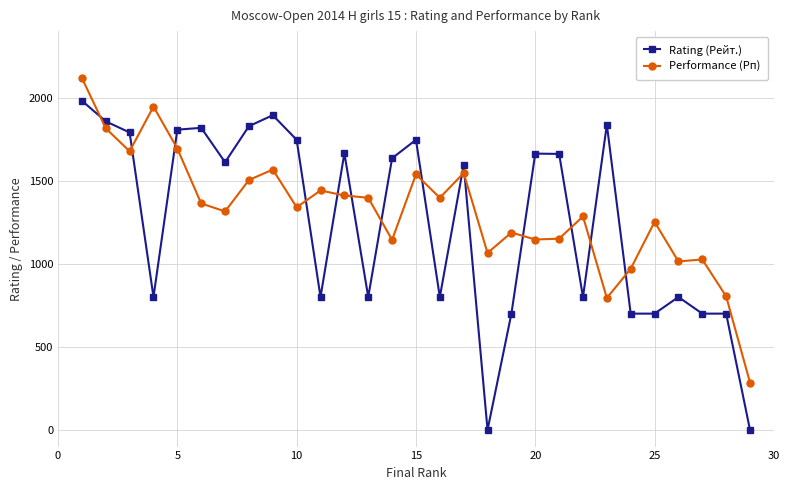

In Performance (Рп), how many points are higher than both neighbors (excluding endpoints)?

9